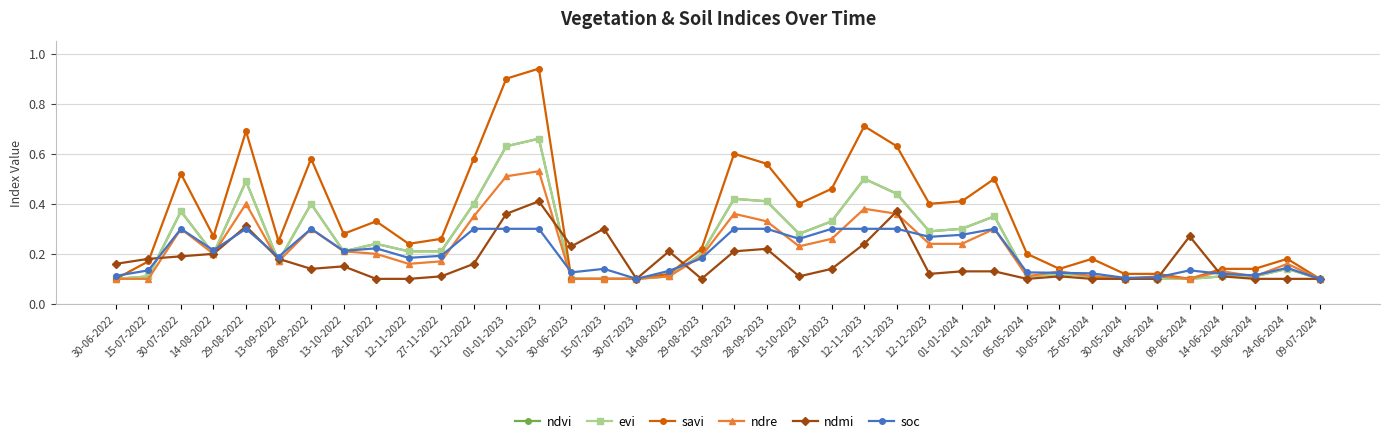

Rank the categories by ndmi value from highest to lowest.

11-01-2023, 27-11-2023, 01-01-2023, 29-08-2022, 15-07-2023, 09-06-2024, 12-11-2023, 30-06-2023, 28-09-2023, 14-08-2023, 13-09-2023, 14-08-2022, 30-07-2022, 15-07-2022, 13-09-2022, 30-06-2022, 12-12-2022, 13-10-2022, 28-09-2022, 28-10-2023, 01-01-2024, 11-01-2024, 12-12-2023, 27-11-2022, 13-10-2023, 10-05-2024, 14-06-2024, 28-10-2022, 12-11-2022, 30-07-2023, 29-08-2023, 05-05-2024, 25-05-2024, 30-05-2024, 04-06-2024, 19-06-2024, 24-06-2024, 09-07-2024